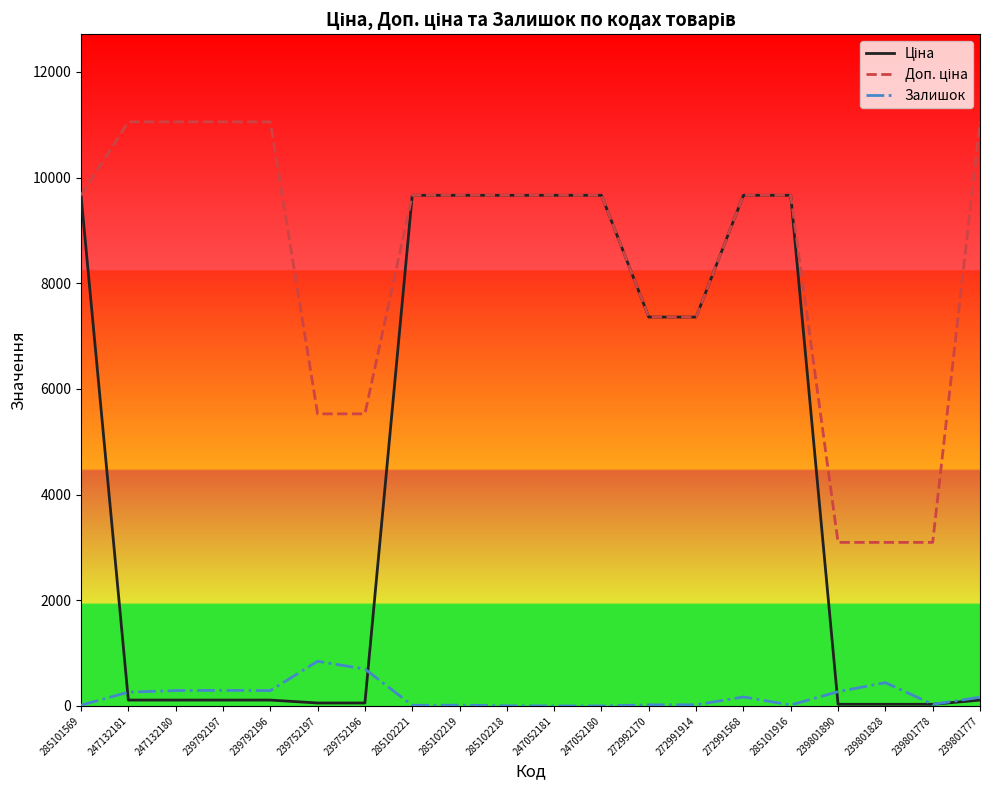

Count the number of categories in the chart.

20